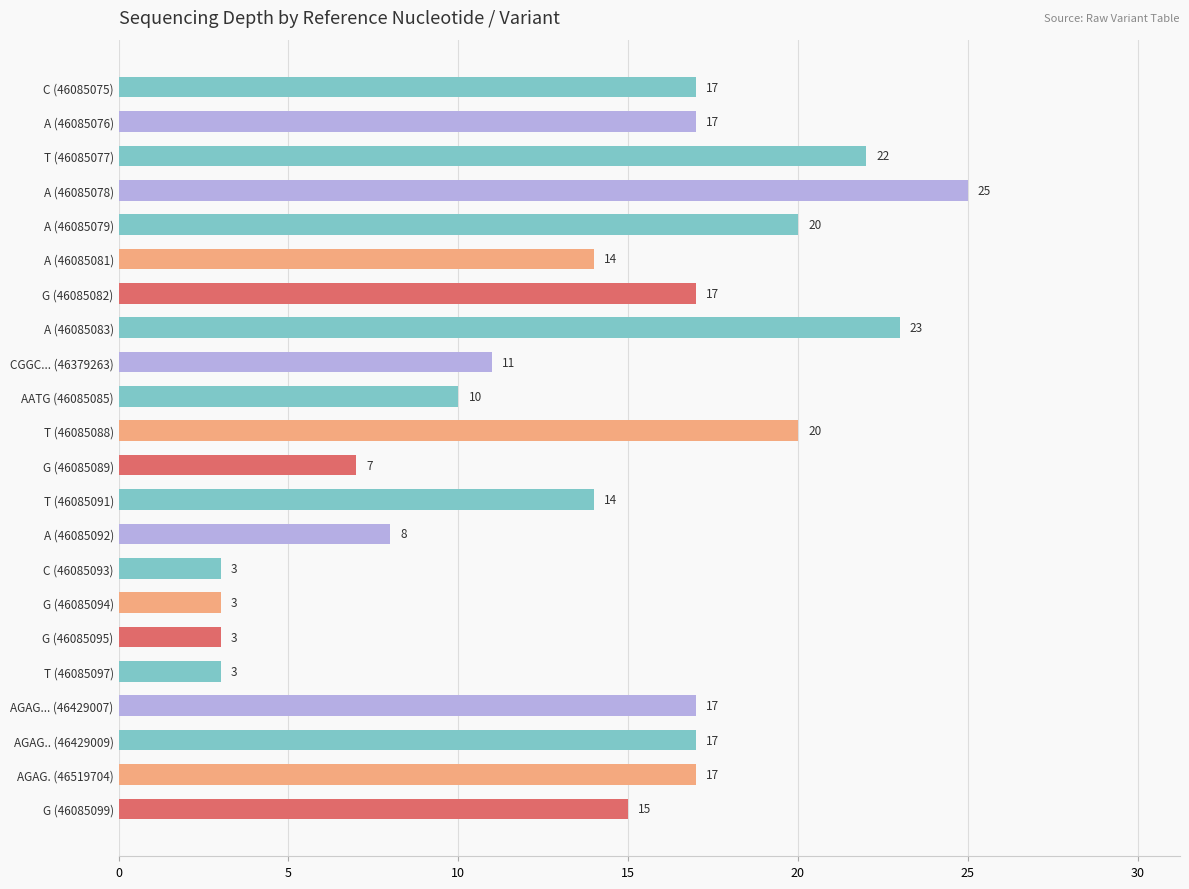

What is the label of the 4th bar from the top?

A (46085078)